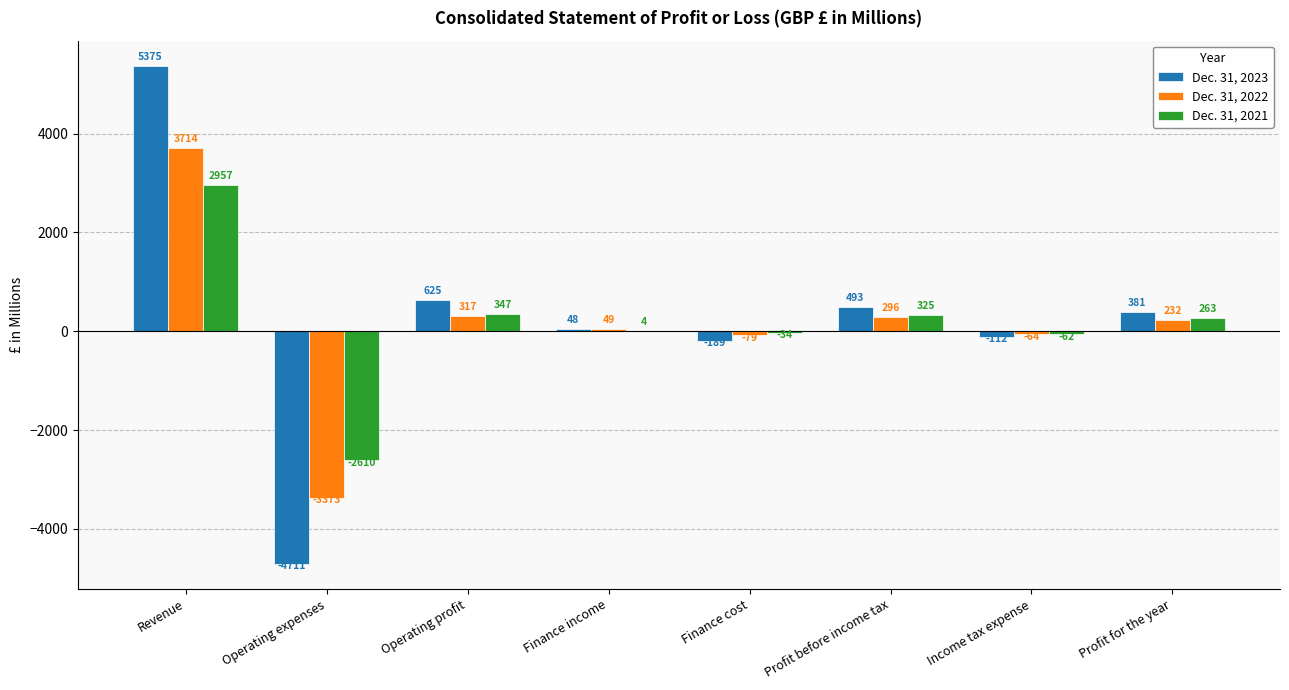

At which category is the sum across all series the highest?

Revenue